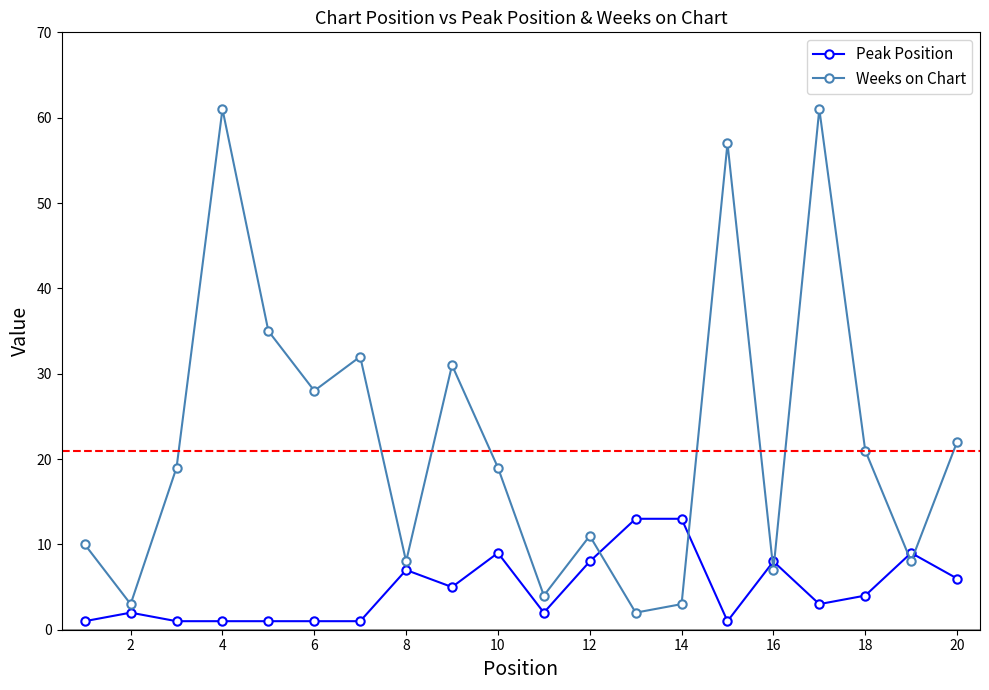

List the series in order of their peak value, lowest first.

Peak Position, Weeks on Chart